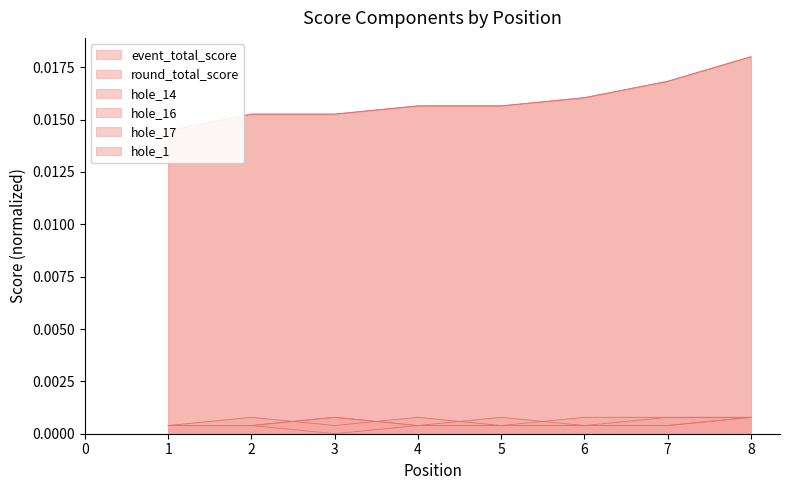

Reading left to right, transcribe all the data shown in this chart.

event_total_score: 0.0	0.0	0.0	0.0	0.0	0.0	0.0	0.0
round_total_score: 0.0	0.0	0.0	0.0	0.0	0.0	0.0	0.0
hole_14: 0.0	0.0	0.0	0.0	0.0	0.0	0.0	0.0
hole_16: 0.0	0.0	0.0	0.0	0.0	0.0	0.0	0.0
hole_17: 0.0	0.0	0.0	0.0	0.0	0.0	0.0	0.0
hole_1: 0.0	0.0	0.0	0.0	0.0	0.0	0.0	0.0